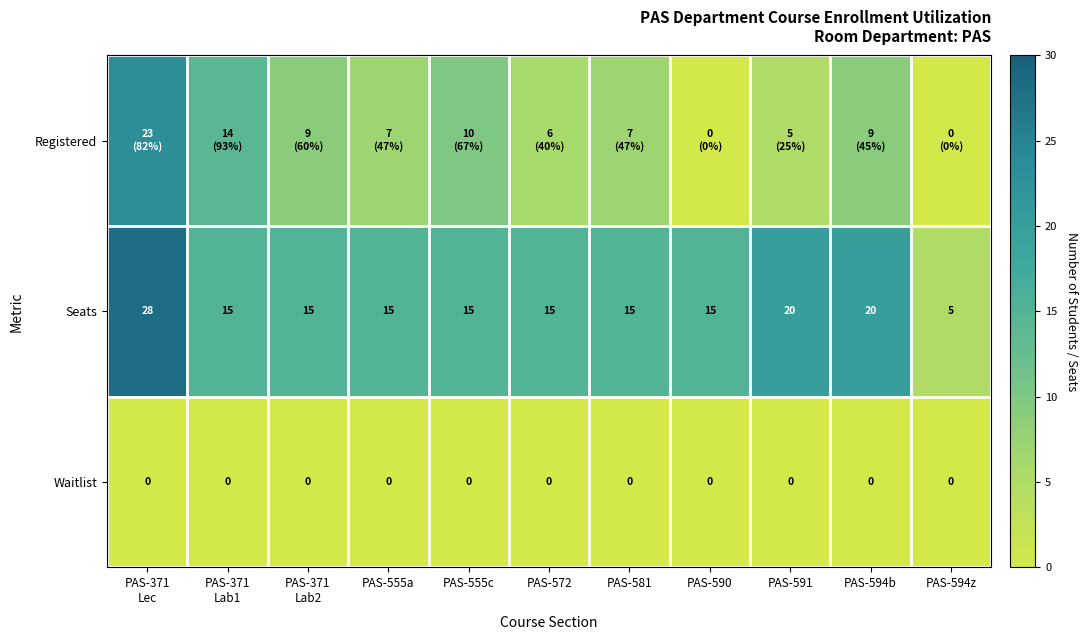

The Waitlist series shows 0 at PAS-555c. True or false?

True